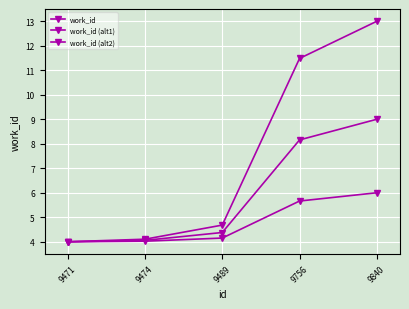

Where is work_id nearest to the value 8?

9489